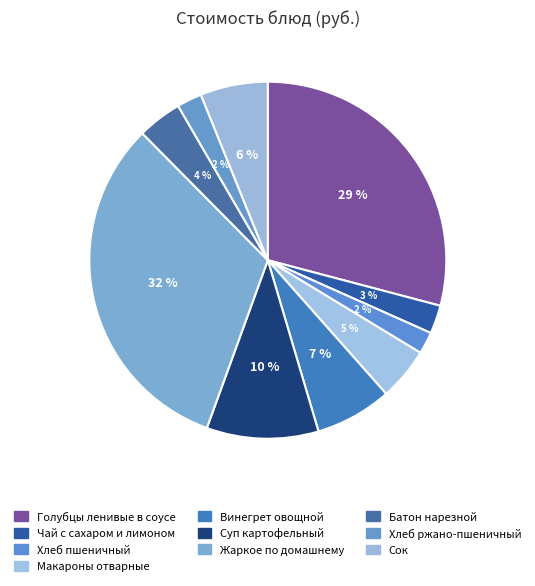

To the nearest percent, what is the average slice percentage?

10%